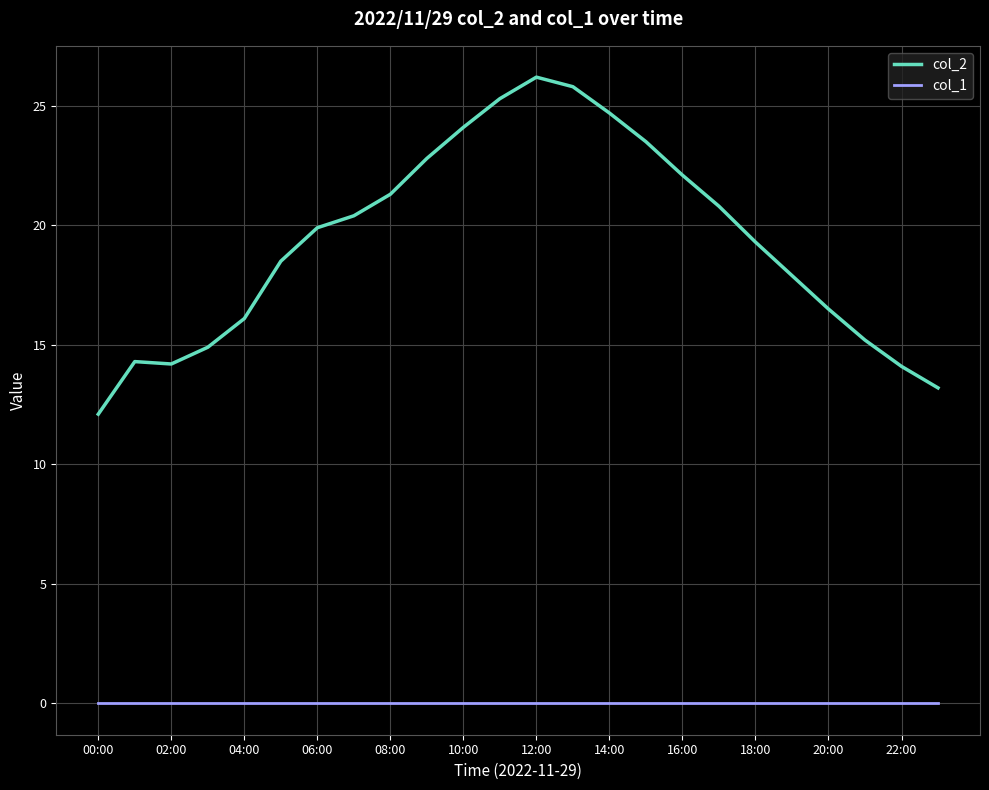

Count the number of categories in the chart.

24